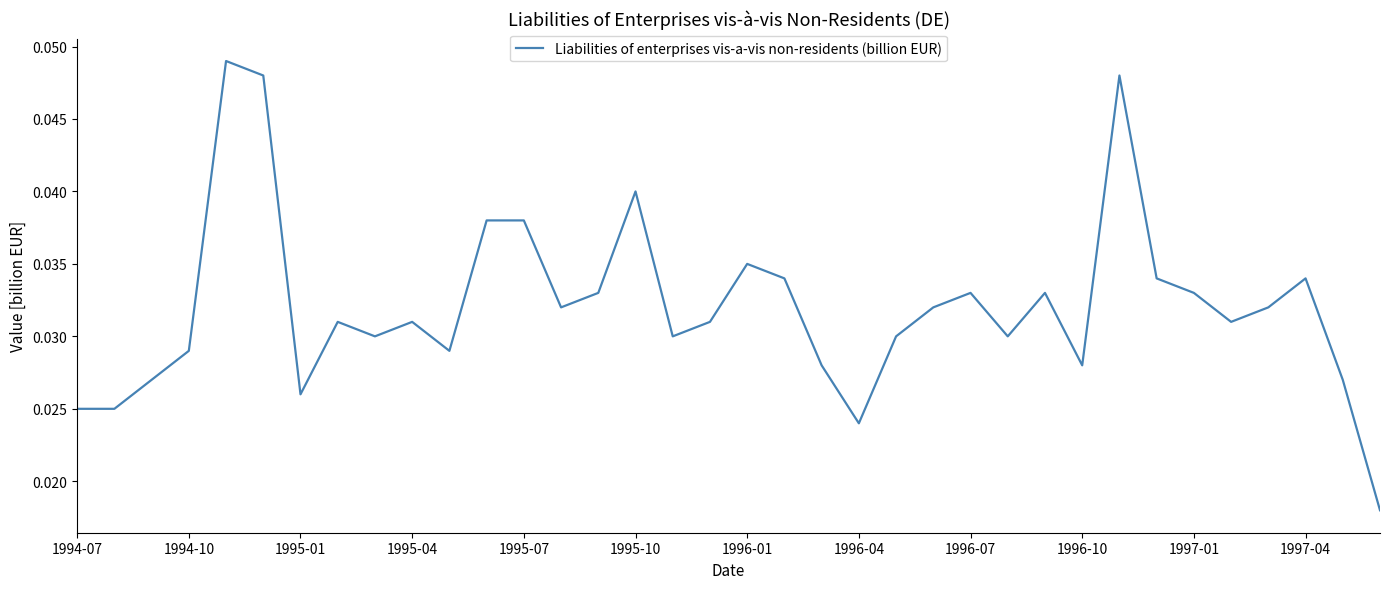

At which label is the value closest to 0?

35